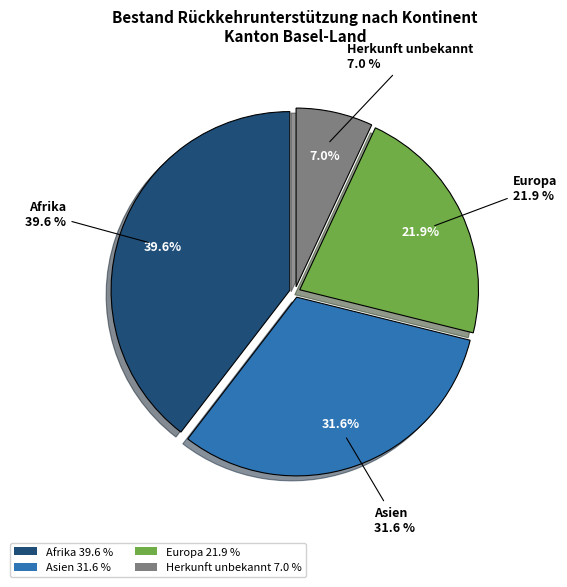

Count the number of slices in the pie.

4